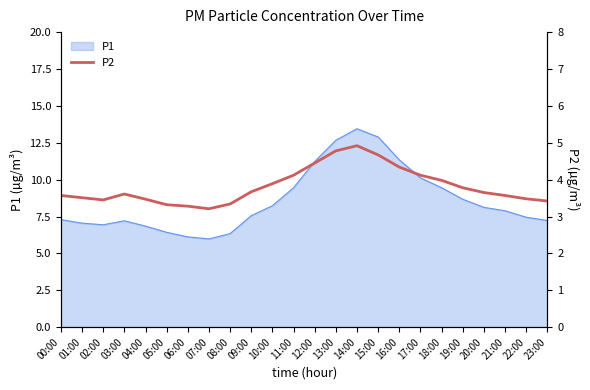

What is the lowest value of the P1 series?

6.0